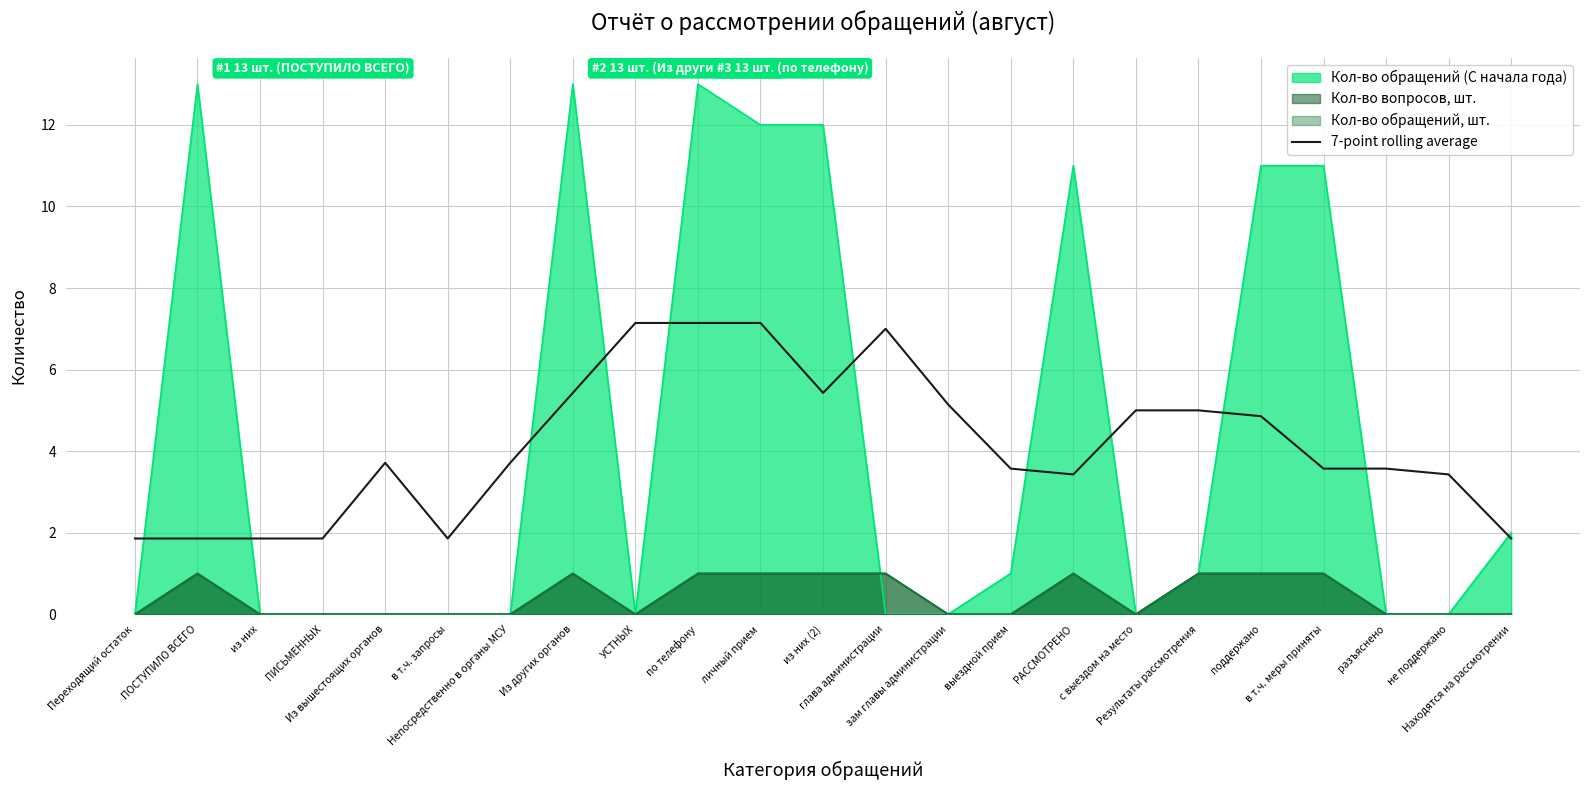

True or false: the data has more than 2 interior local peaks.

False